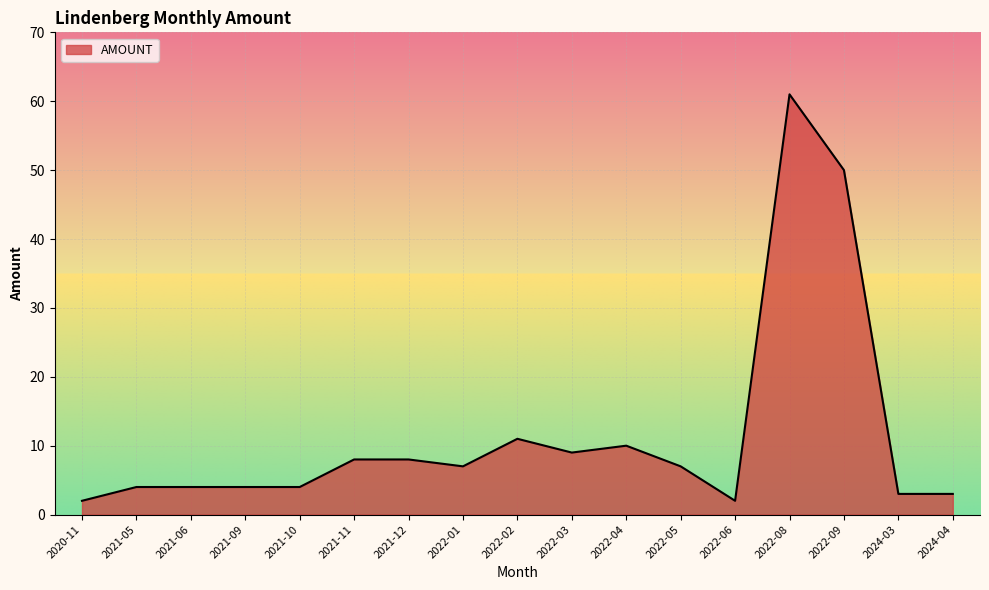

What position from the right is 2021-11?

12